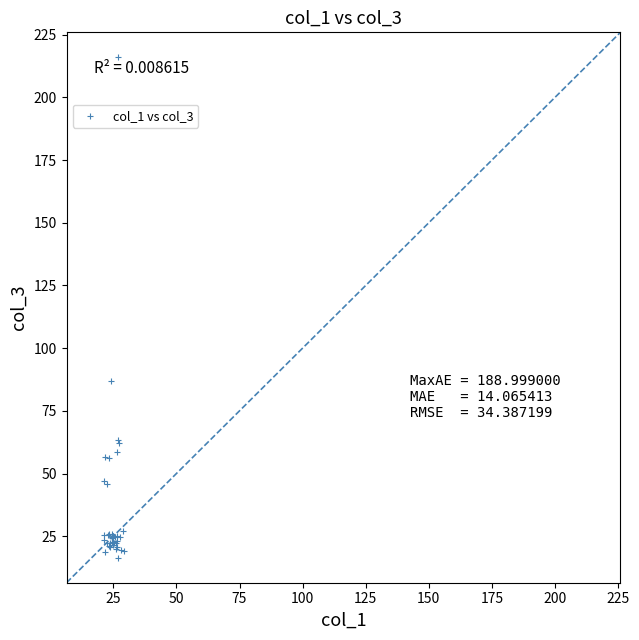

What Y value in the scatter plot is closest to 116?

87.0